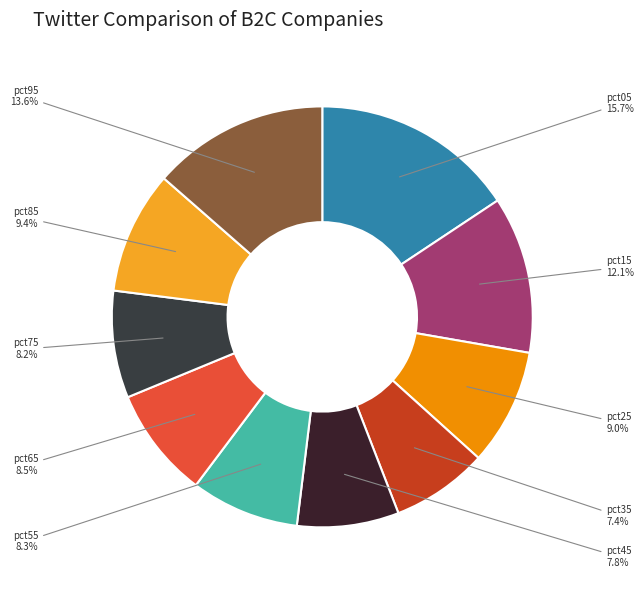

To the nearest percent, what is the combined percentage of pct35 and pct75?

16%